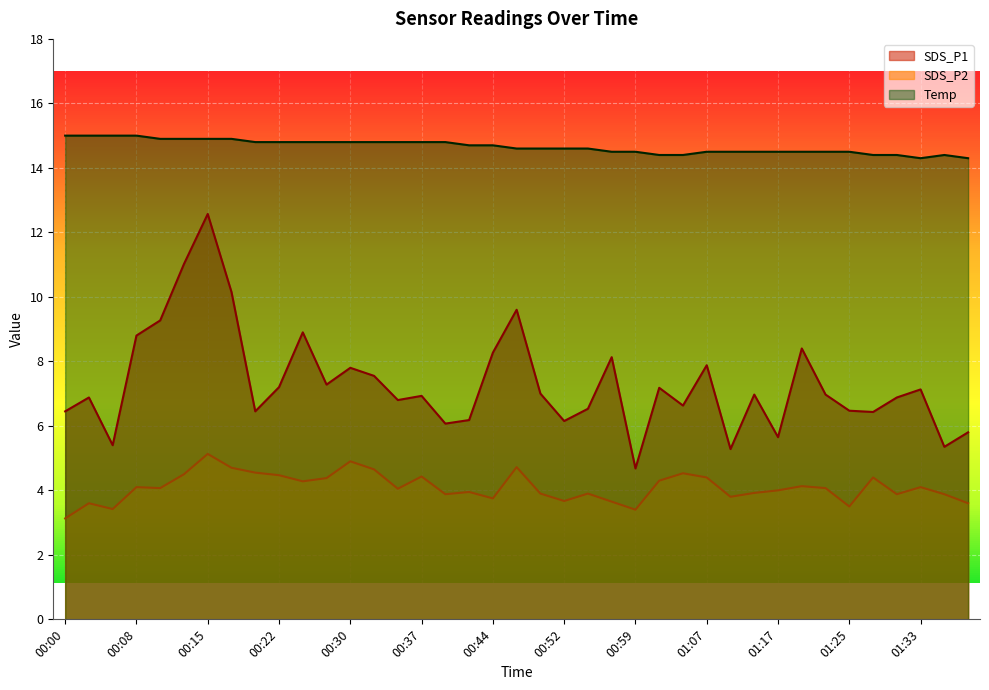

Is the value of Temp at 01:25 greater than the value of SDS_P1 at 01:07?

Yes